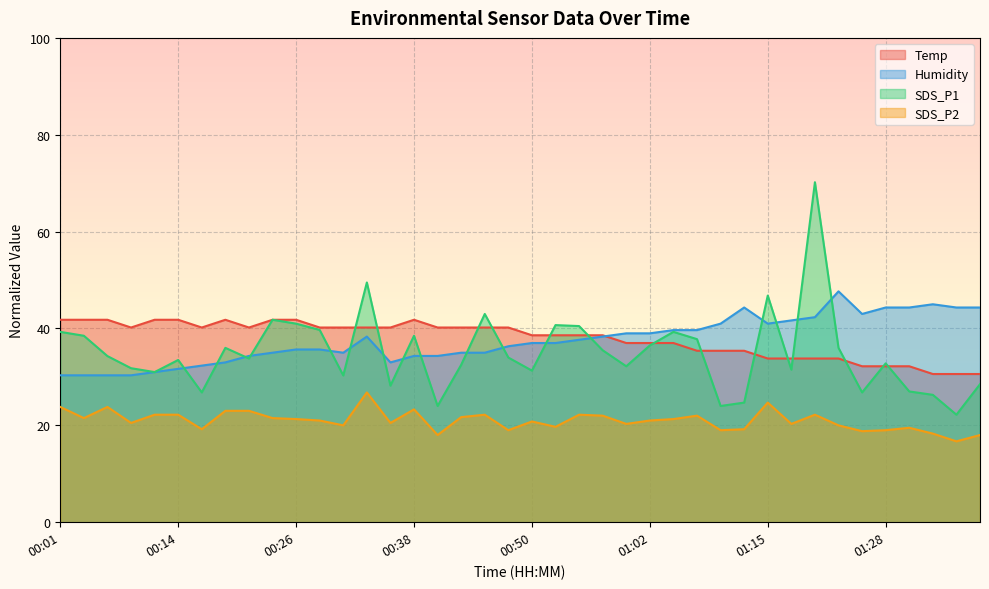

What is the label of the 17th point from the left?

00:40